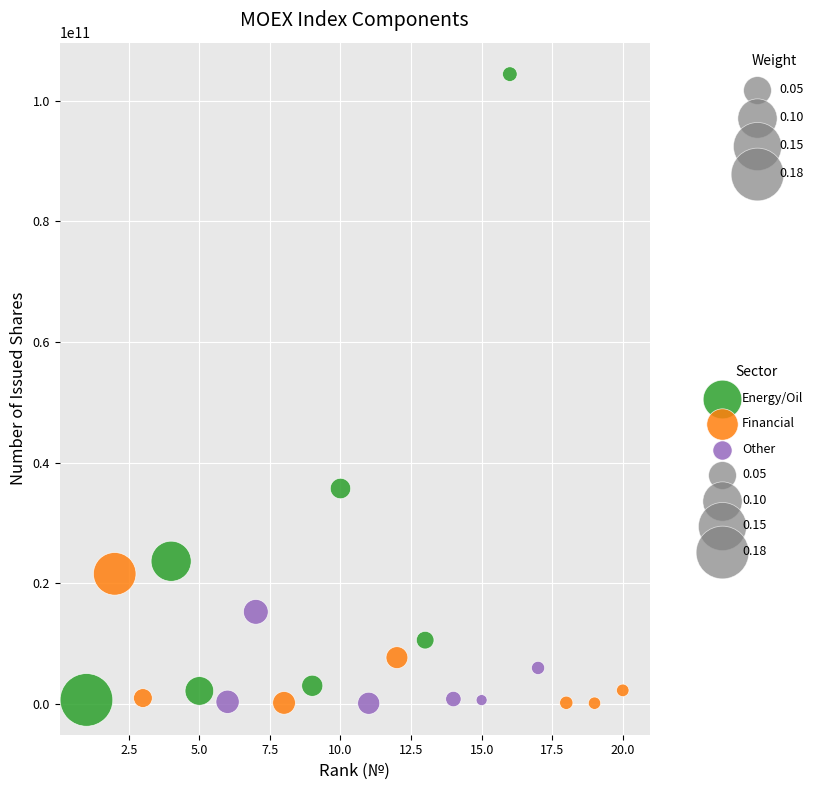

Which series has the largest Y range (max minus min)?

Energy/Oil